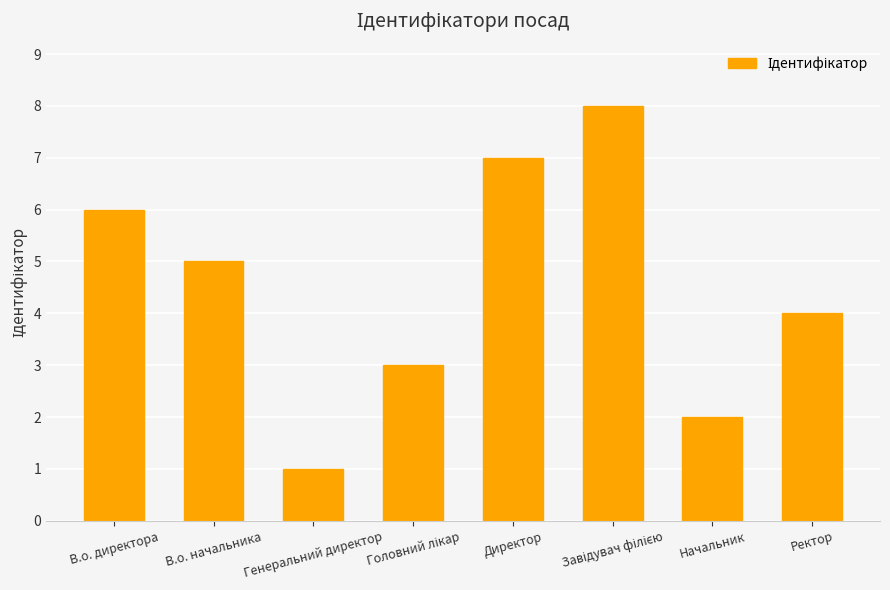

Which has a higher value, В.о. директора or Начальник?

В.о. директора